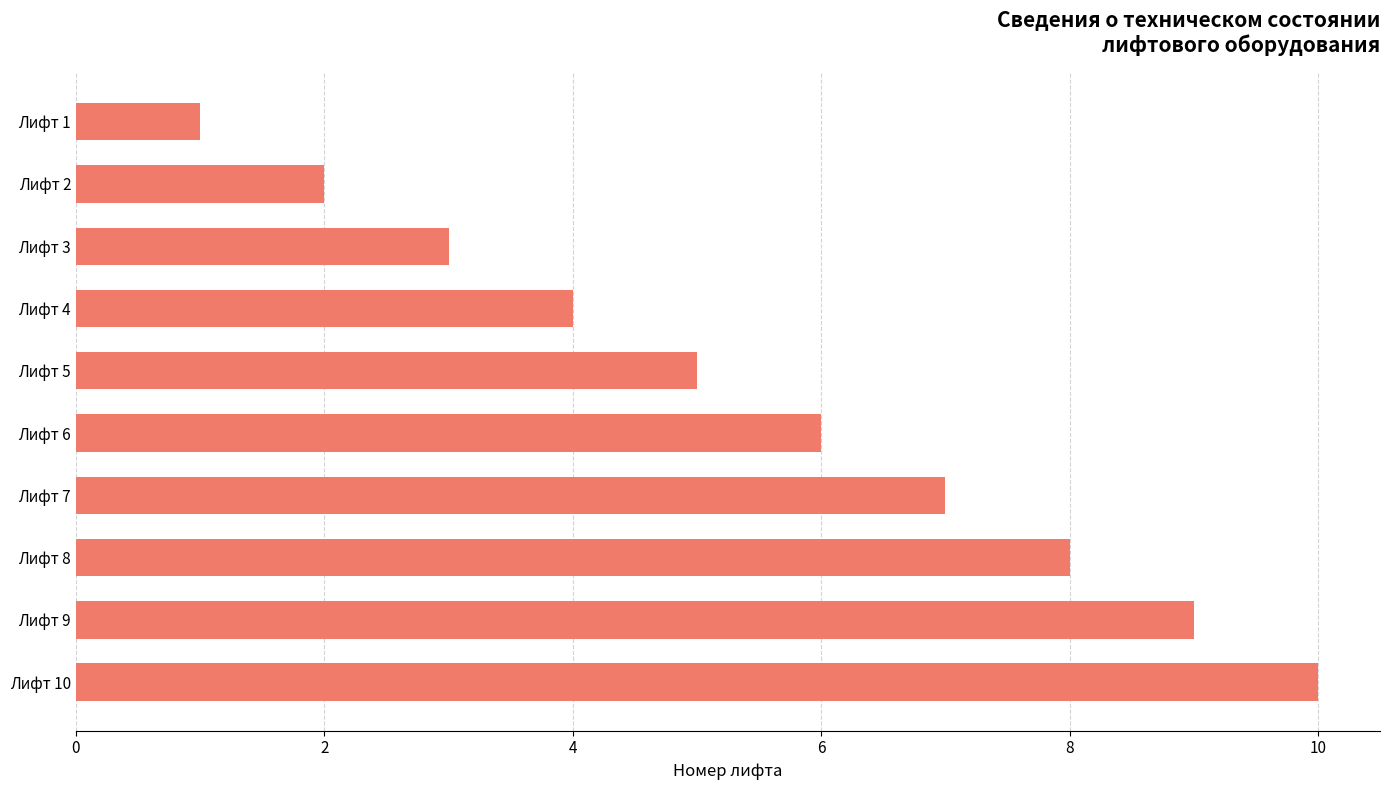

How many data points does each series have?

10